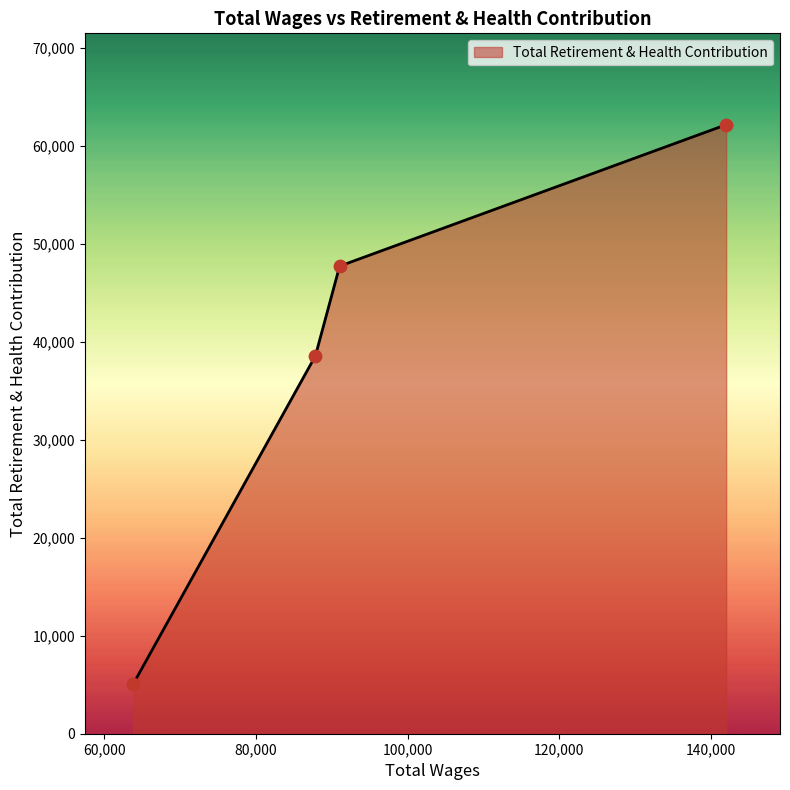

What is the difference between the second highest and second lowest values?

9172